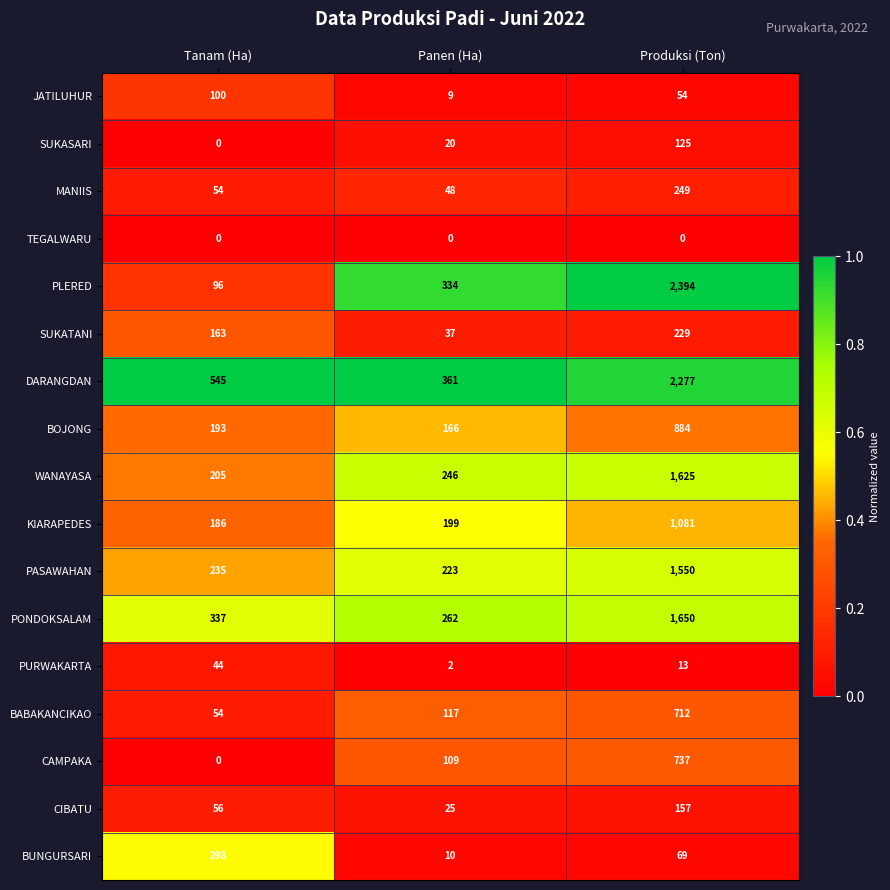

Which series has the widest spread of values?

PLERED